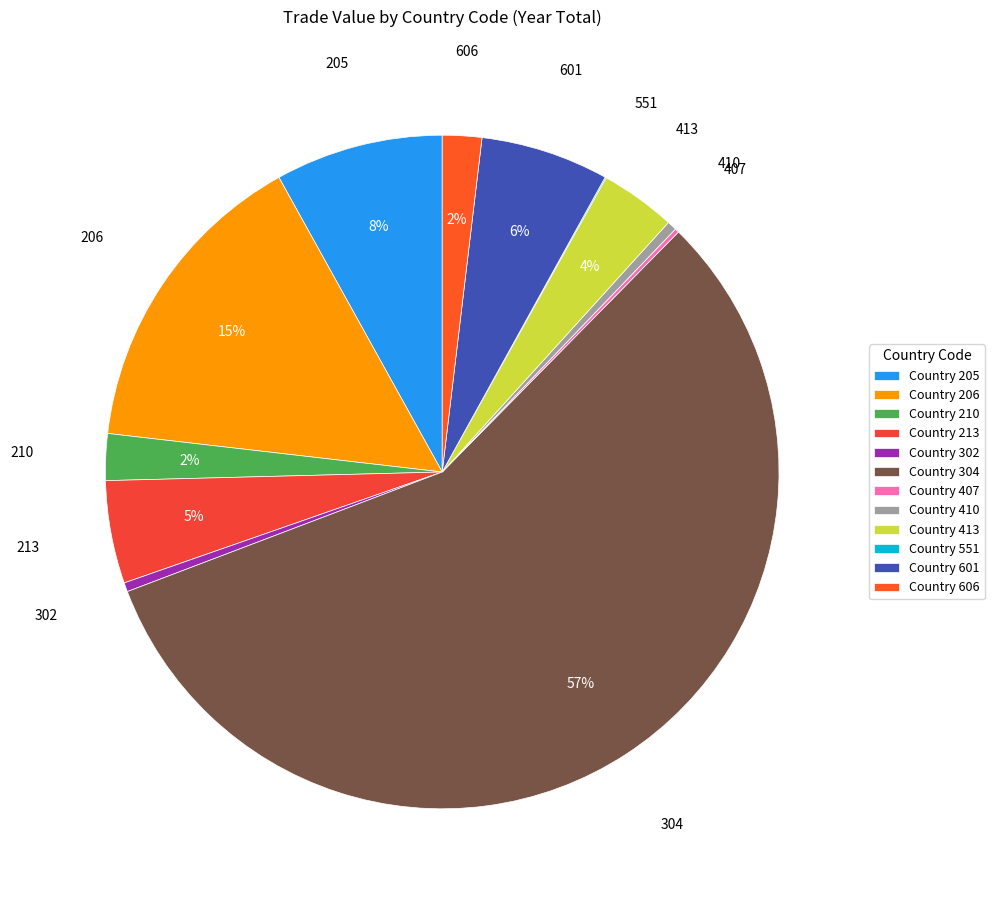

Do 601 and 213 together represent more than half of the pie?

No